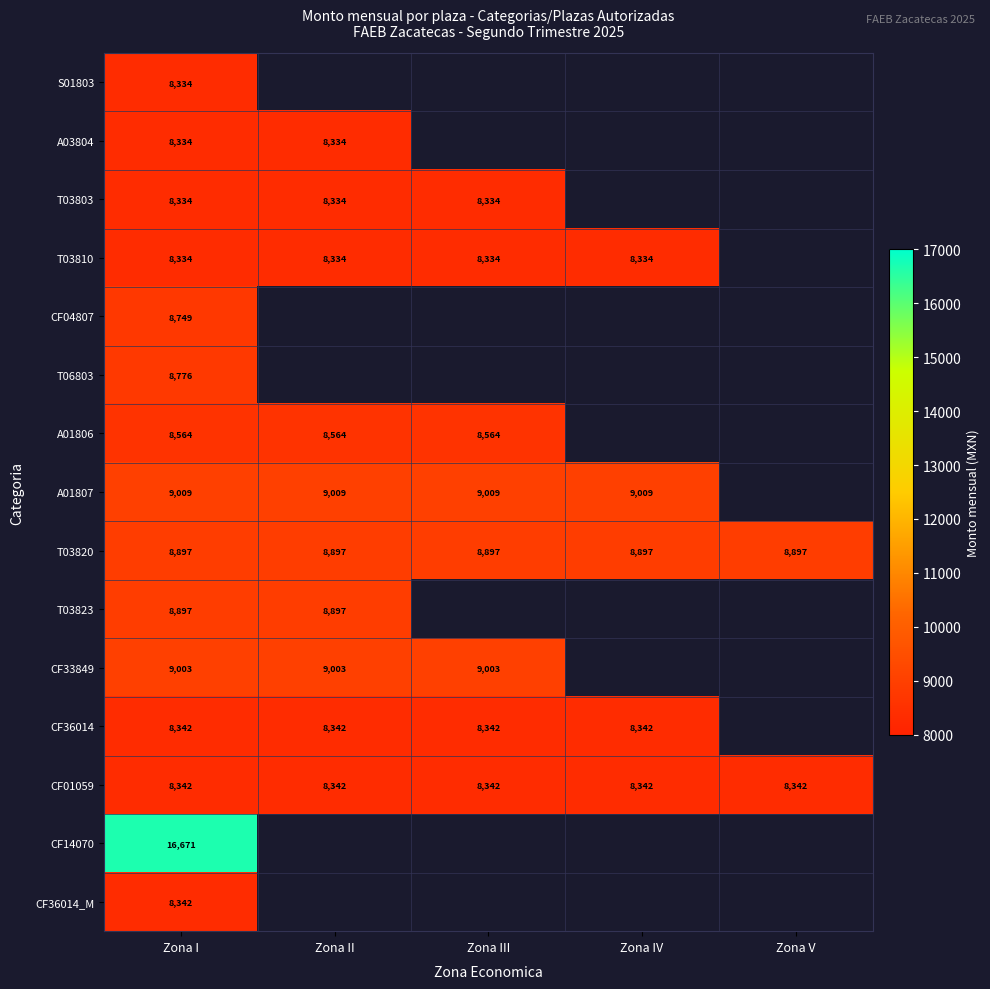

Which has a higher value, Zona I or Zona II?

Zona I